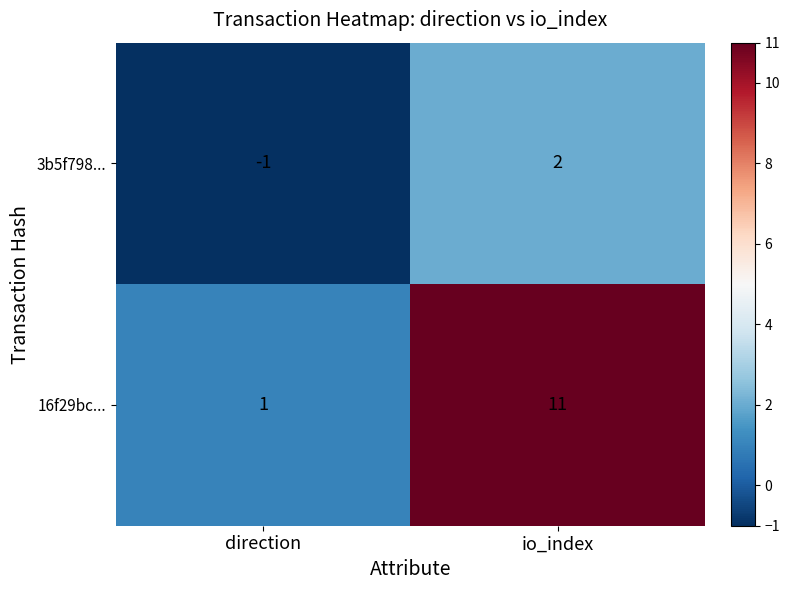

Reading left to right, transcribe all the data shown in this chart.

3b5f798...: direction=-1	io_index=2
16f29bc...: direction=1	io_index=11